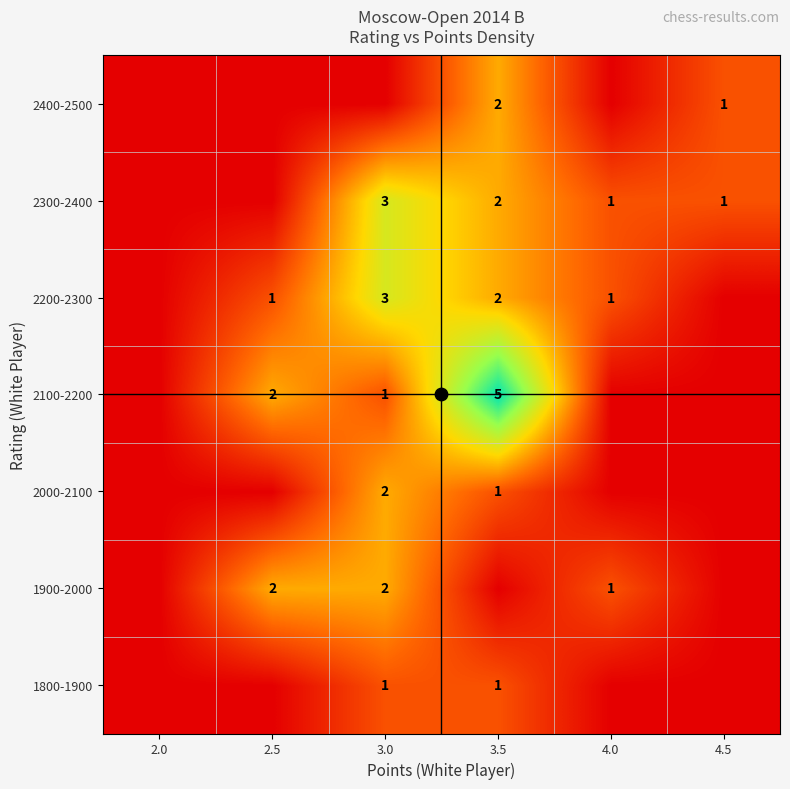

At which category does the chart reach its minimum across all series?

2.0